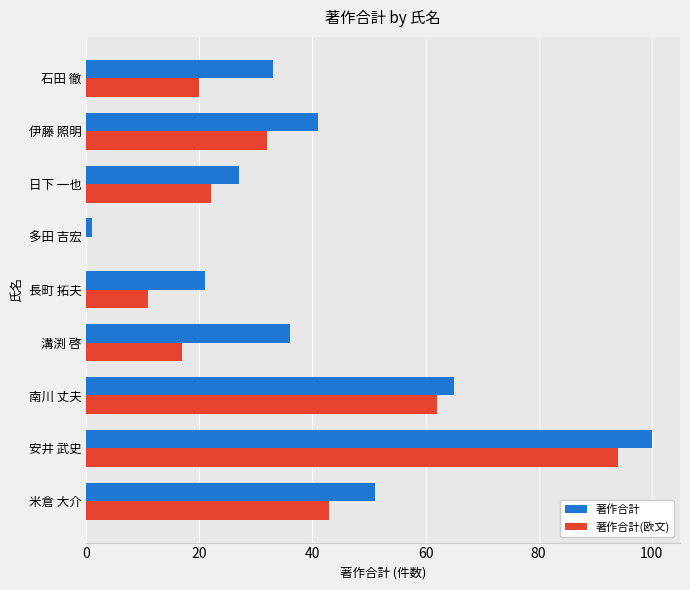

Which series has the widest spread of values?

著作合計